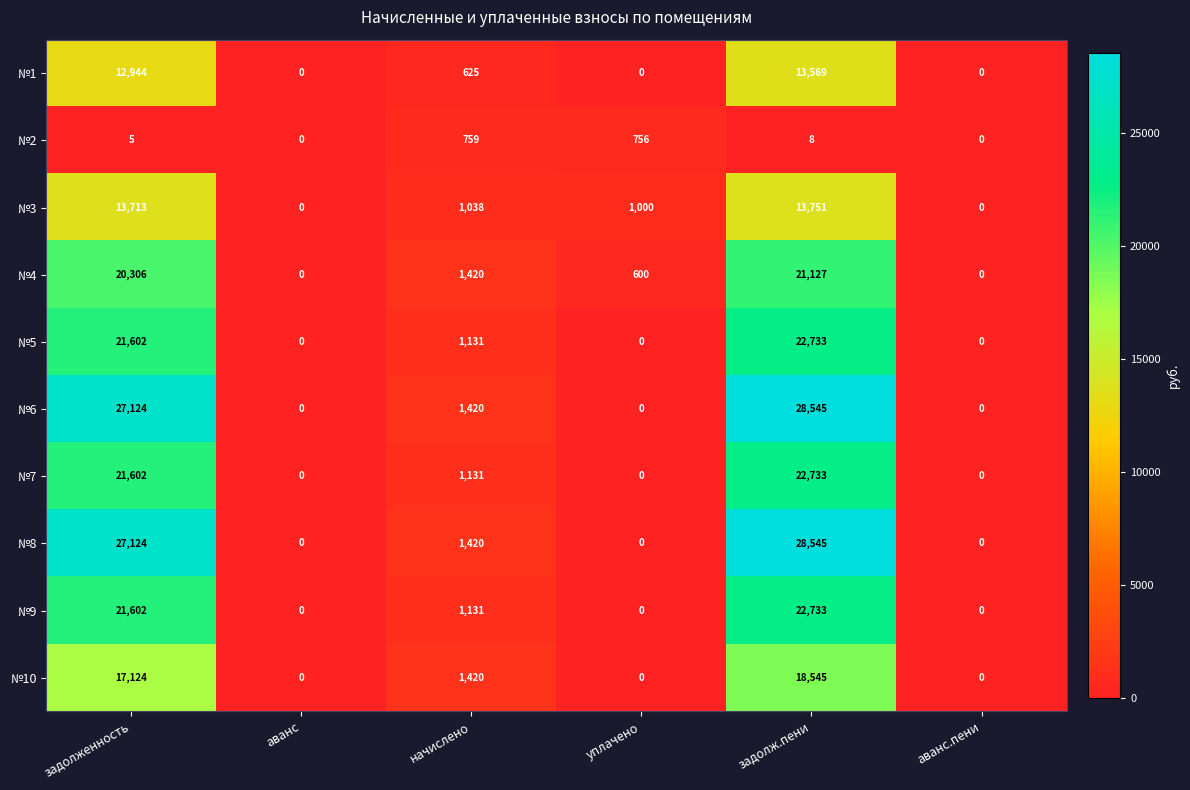

At which label does №6 first exceed 1420?

задолженность